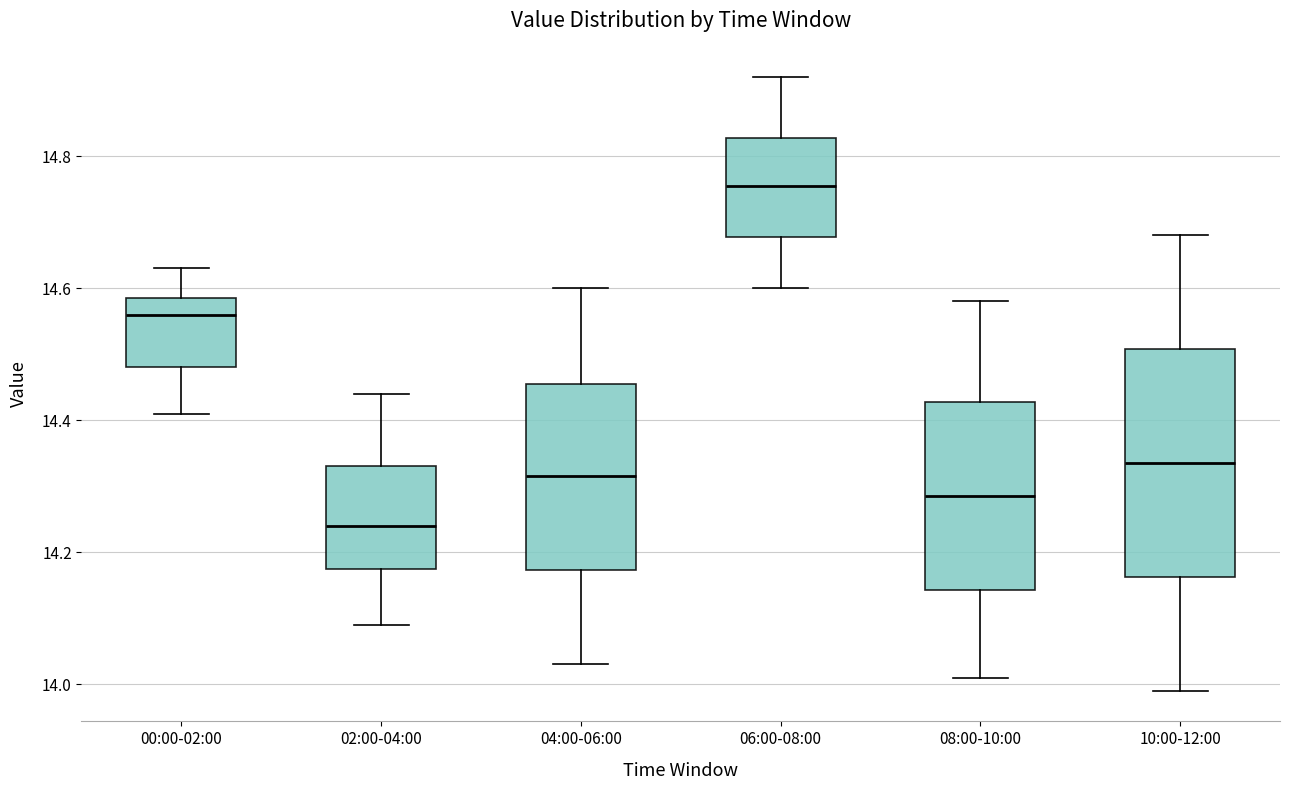

Which box is the tallest, from its lower edge to its upper edge?

10:00-12:00